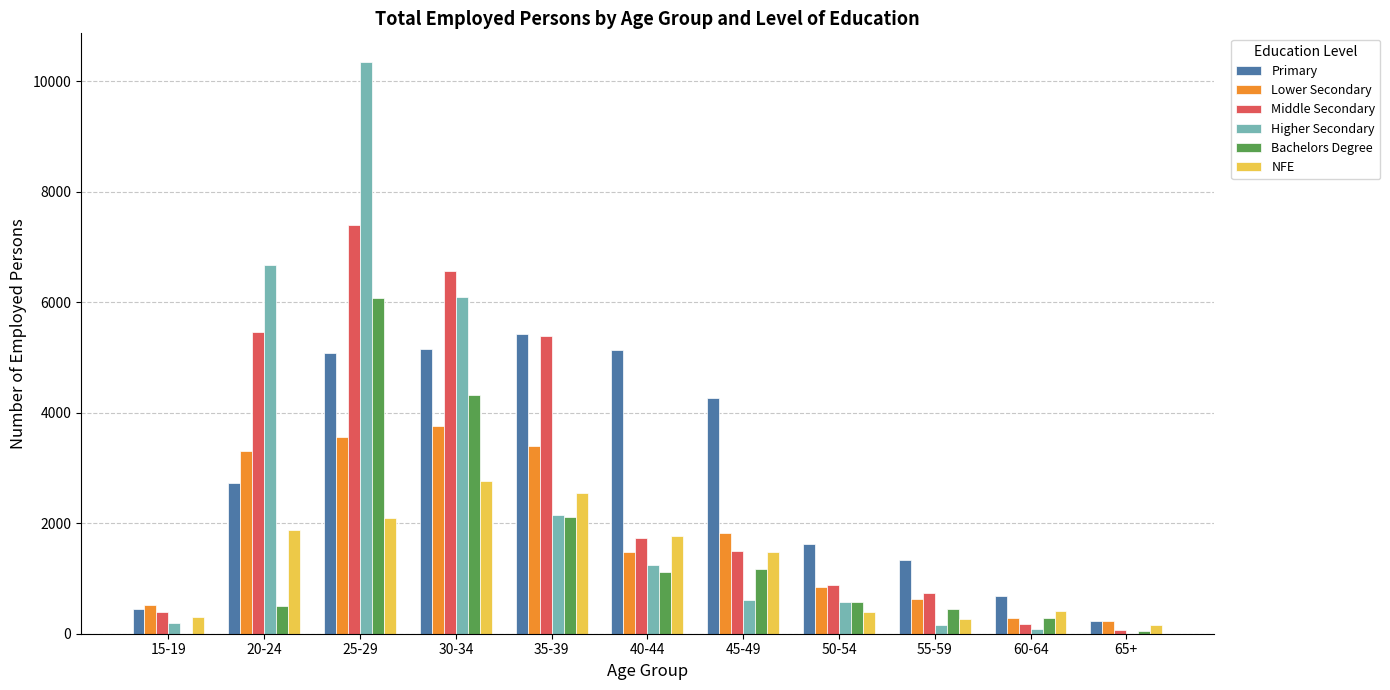

What is the total value across all series at 50-54?

4893